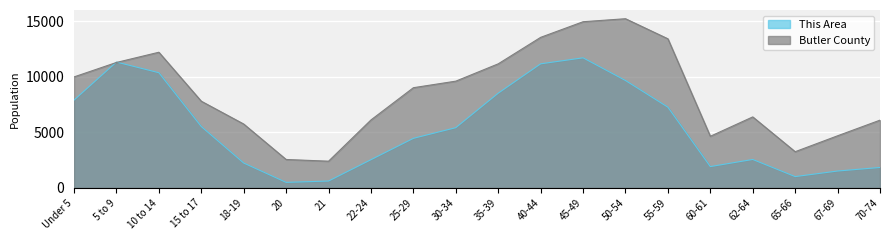

Reading left to right, transcribe all the data shown in this chart.

This Area: Under 5=7900	5 to 9=11320	10 to 14=10360	15 to 17=5520	18-19=2240	20=500	21=620	22-24=2540	25-29=4460	30-34=5420	35-39=8520	40-44=11160	45-49=11700	50-54=9660	55-59=7260	60-61=1920	62-64=2560	65-66=1020	67-69=1520	70-74=1840
Butler County: Under 5=9983	5 to 9=11283	10 to 14=12202	15 to 17=7798	18-19=5745	20=2558	21=2405	22-24=6114	25-29=9013	30-34=9602	35-39=11160	40-44=13541	45-49=14946	50-54=15216	55-59=13411	60-61=4645	62-64=6387	65-66=3258	67-69=4689	70-74=6095